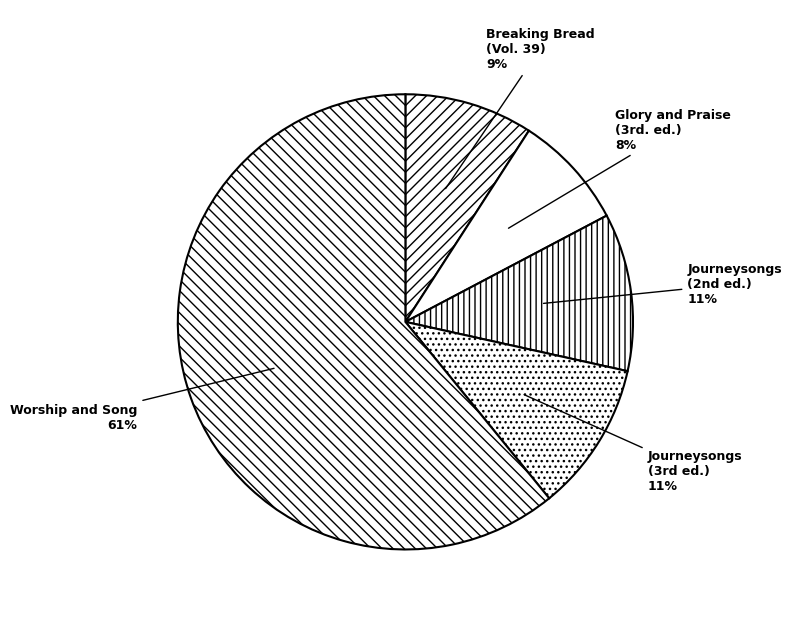

How many slices are in this pie chart?

5